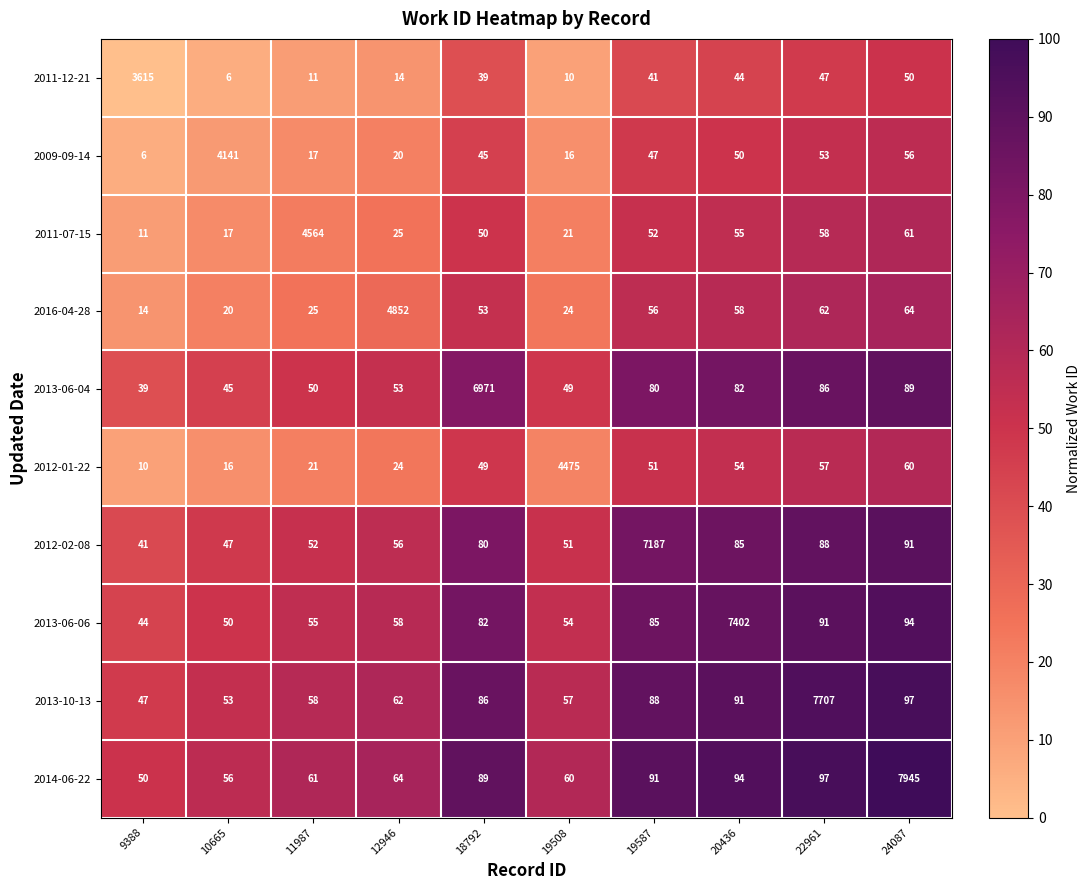

Which series changed the most between 9388 and 19587?

2012-02-08